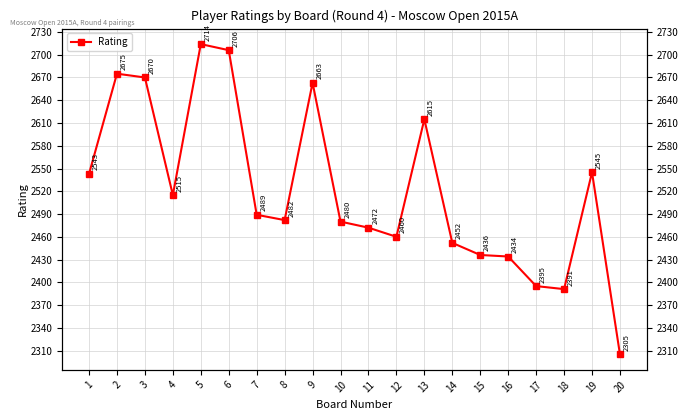

Which label corresponds to the largest value in the chart?

5